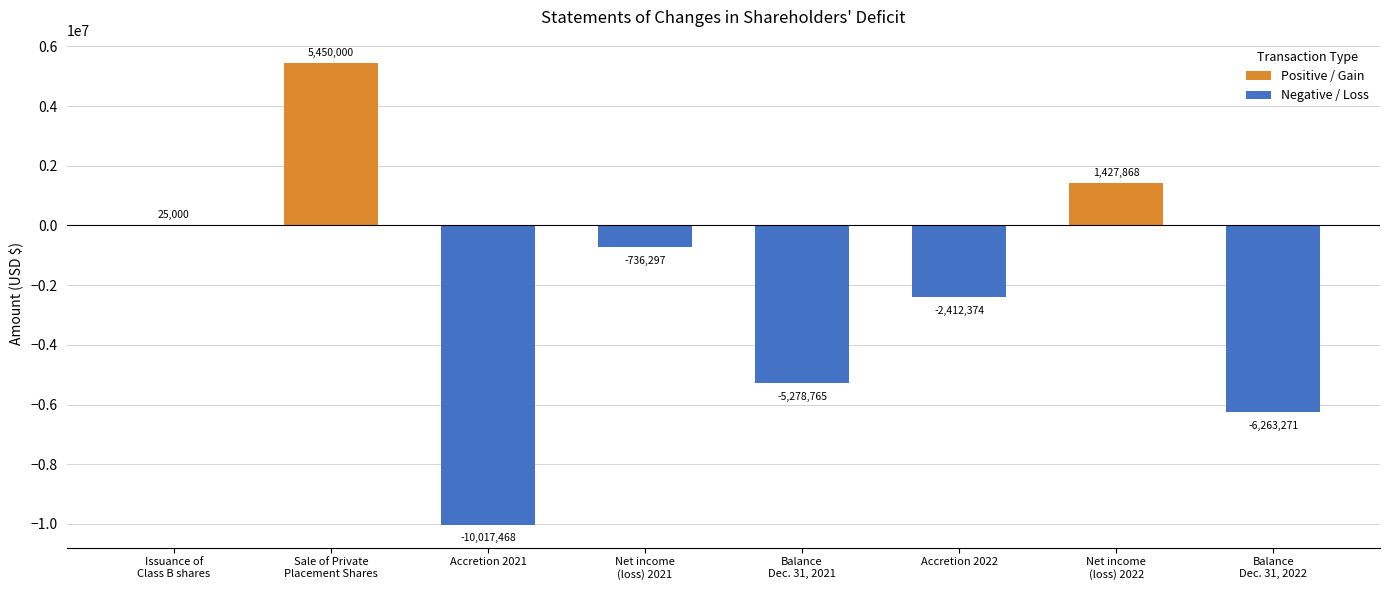

What are all the series names shown in the legend?

Positive / Gain, Negative / Loss